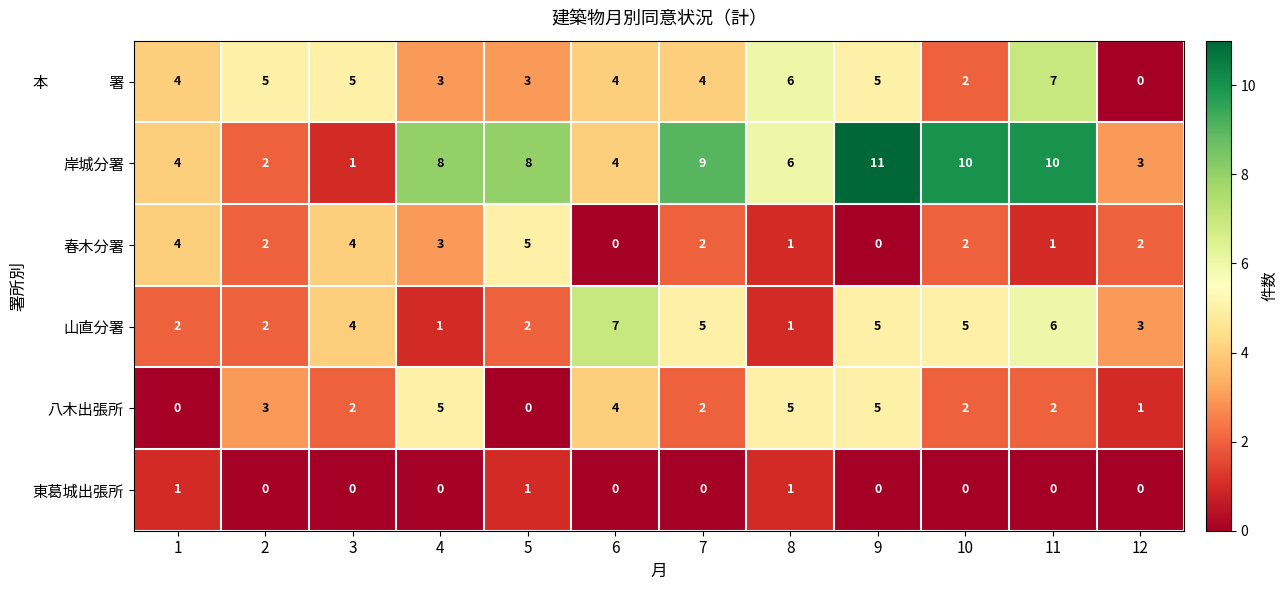

The value of 春木分署 at 6 is 0. True or false?

True